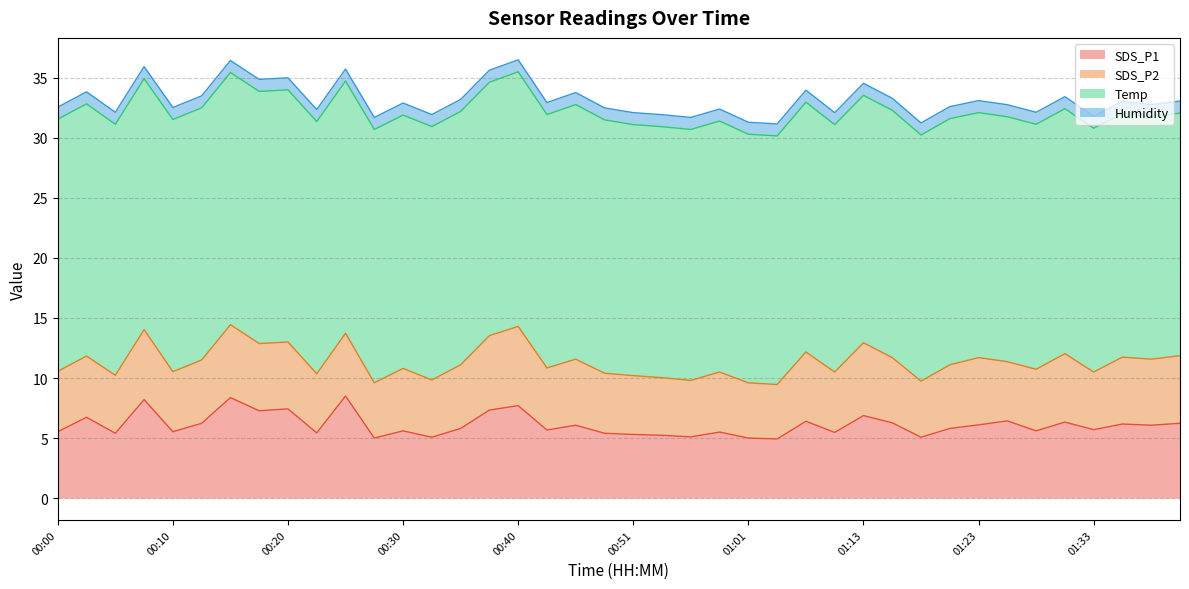

At how many categories does at least one series exceed 19?

40